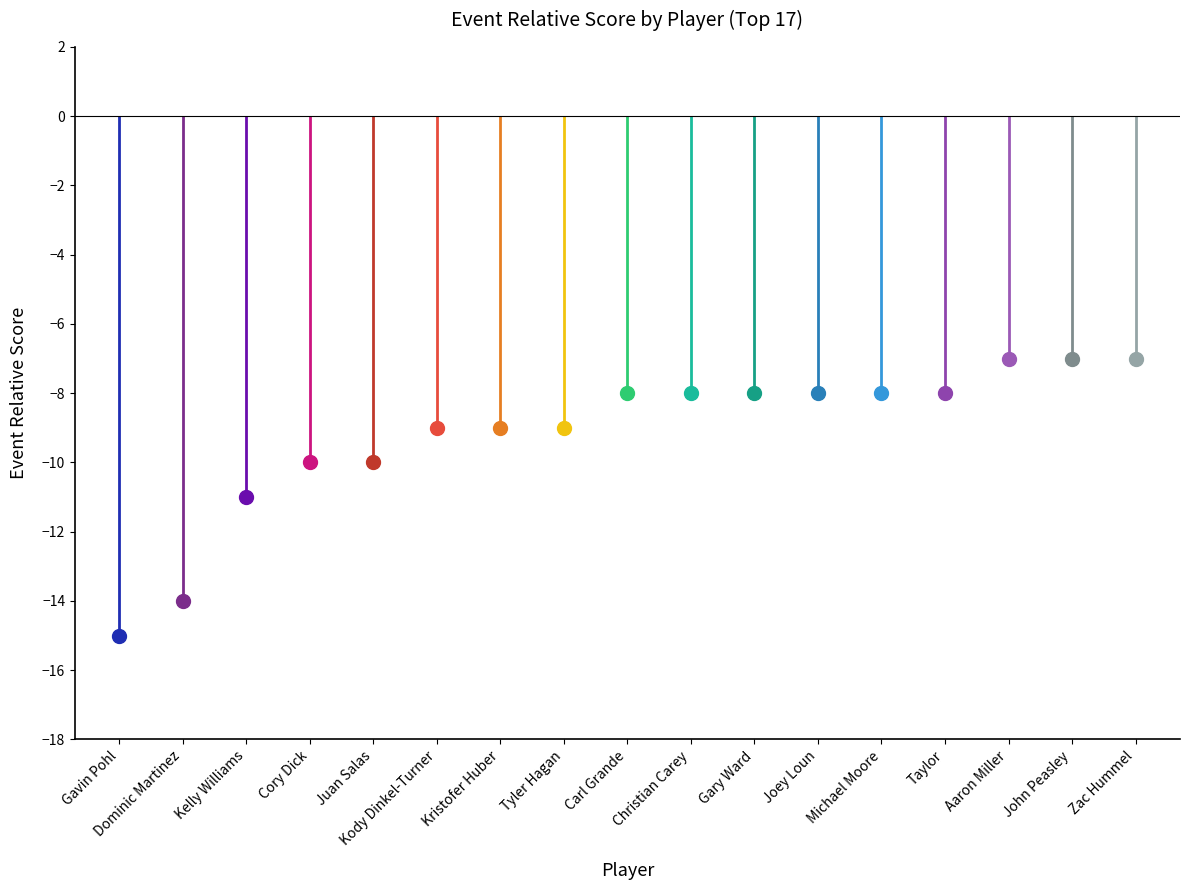

Reading left to right, what are all the values shown in this chart?

Gavin Pohl=-15	Dominic Martinez=-14	Kelly Williams=-11	Cory Dick=-10	Juan Salas=-10	Kody Dinkel-Turner=-9	Kristofer Huber=-9	Tyler Hagan=-9	Carl Grande=-8	Christian Carey=-8	Gary Ward=-8	Joey Loun=-8	Michael Moore=-8	Taylor=-8	Aaron Miller=-7	John Peasley=-7	Zac Hummel=-7